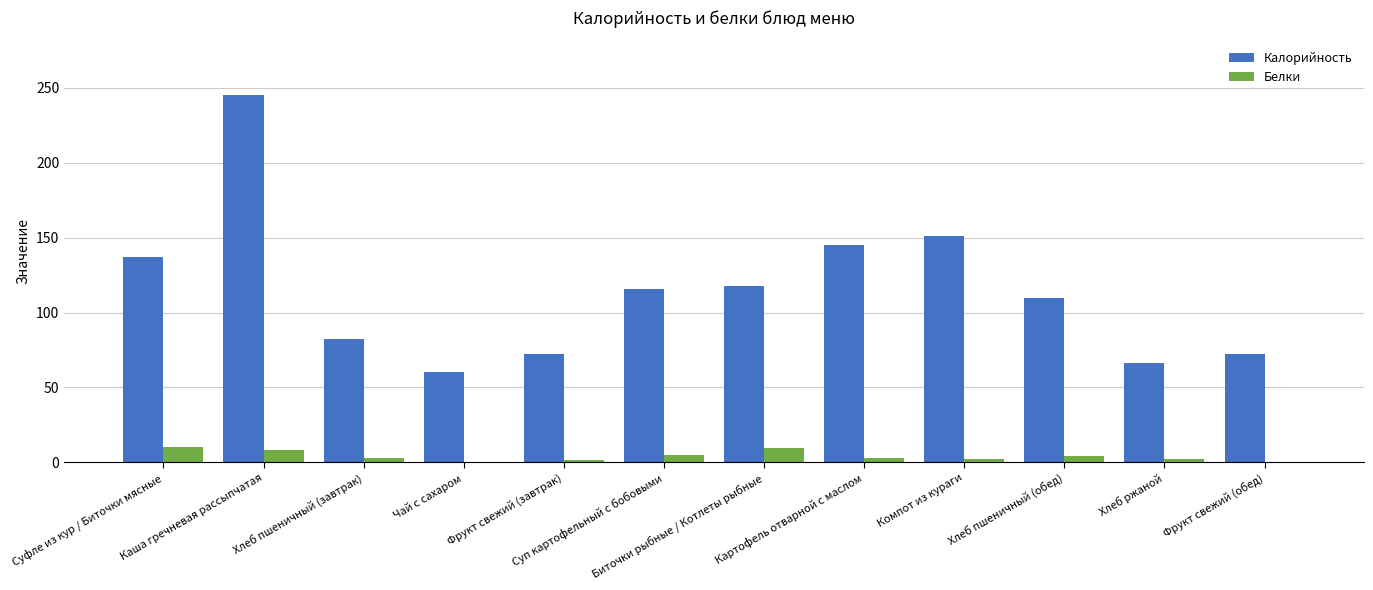

What is the sum of all Белки values?

49.4